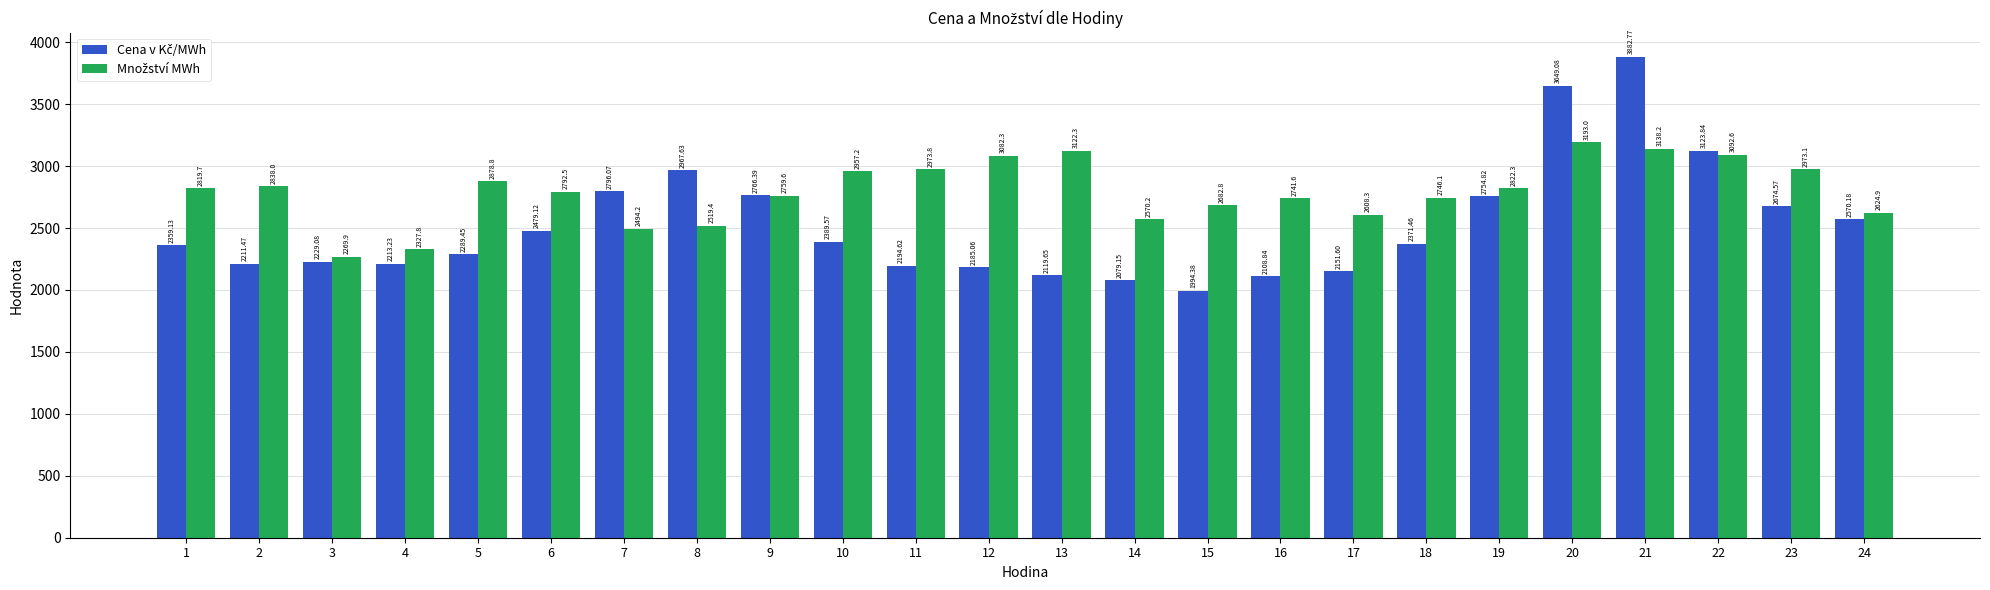

What is the spread (max minus min) of values at 1?

460.6